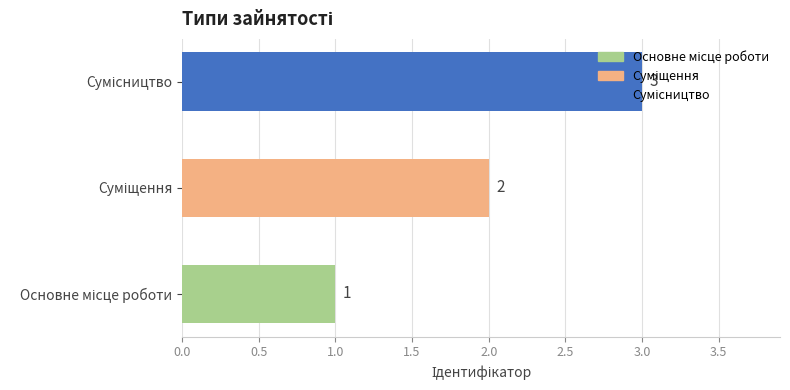

How many values are between 1 and 3?

3